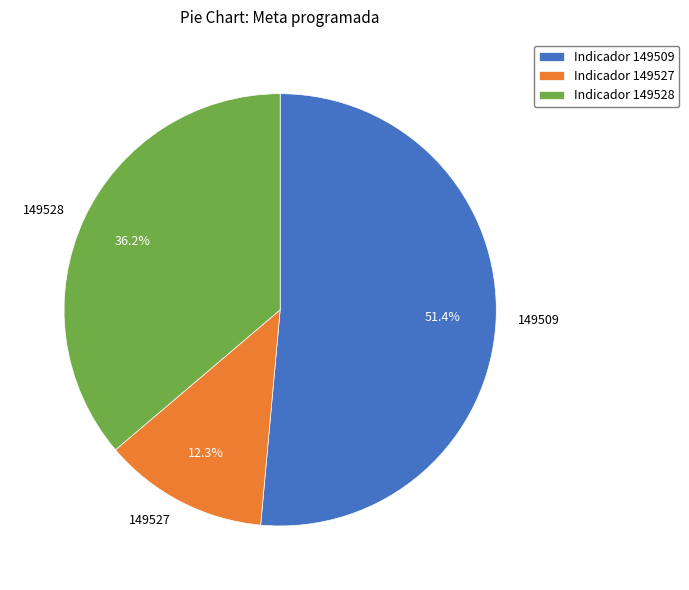

To the nearest percent, what is the difference between the largest and smallest slice percentages?

39%